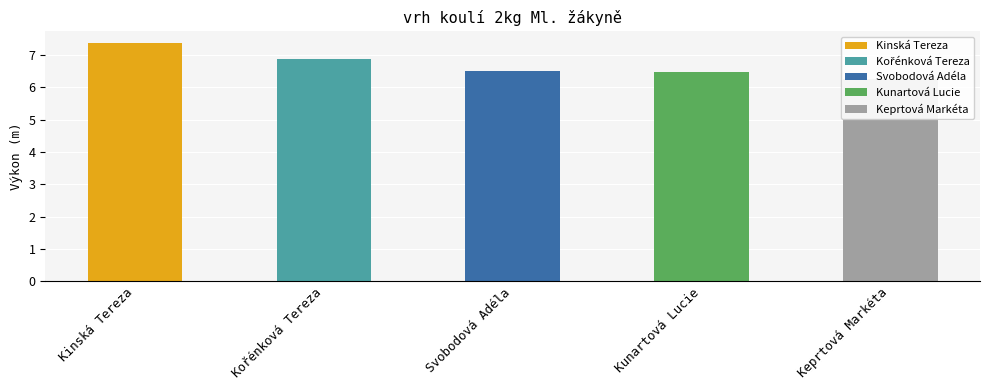

What is the value of the 2nd bar from the left?

6.9